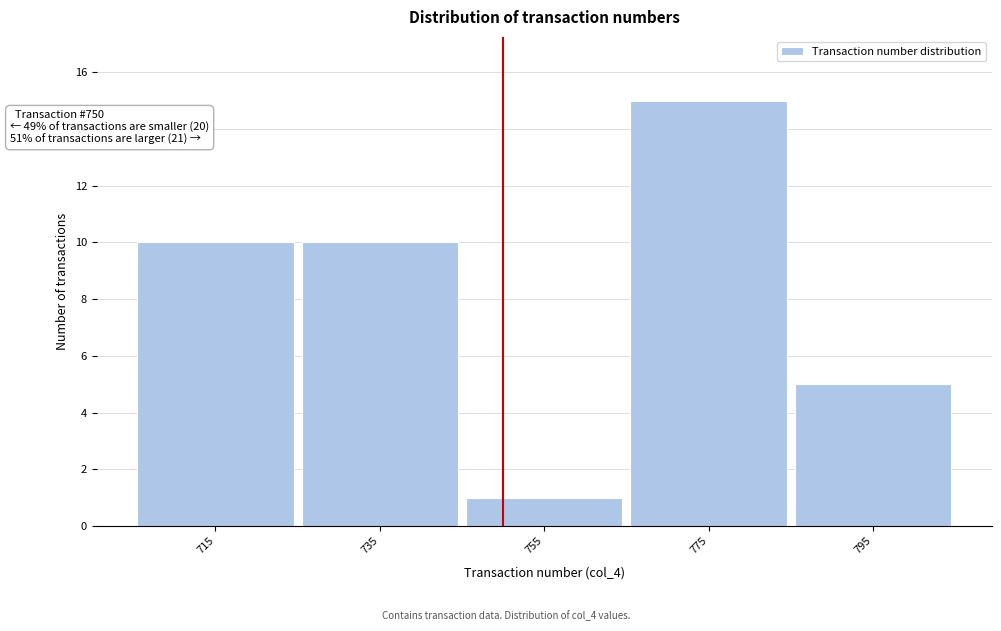

Over which range of the x-axis is the bar tallest?

765 to 785